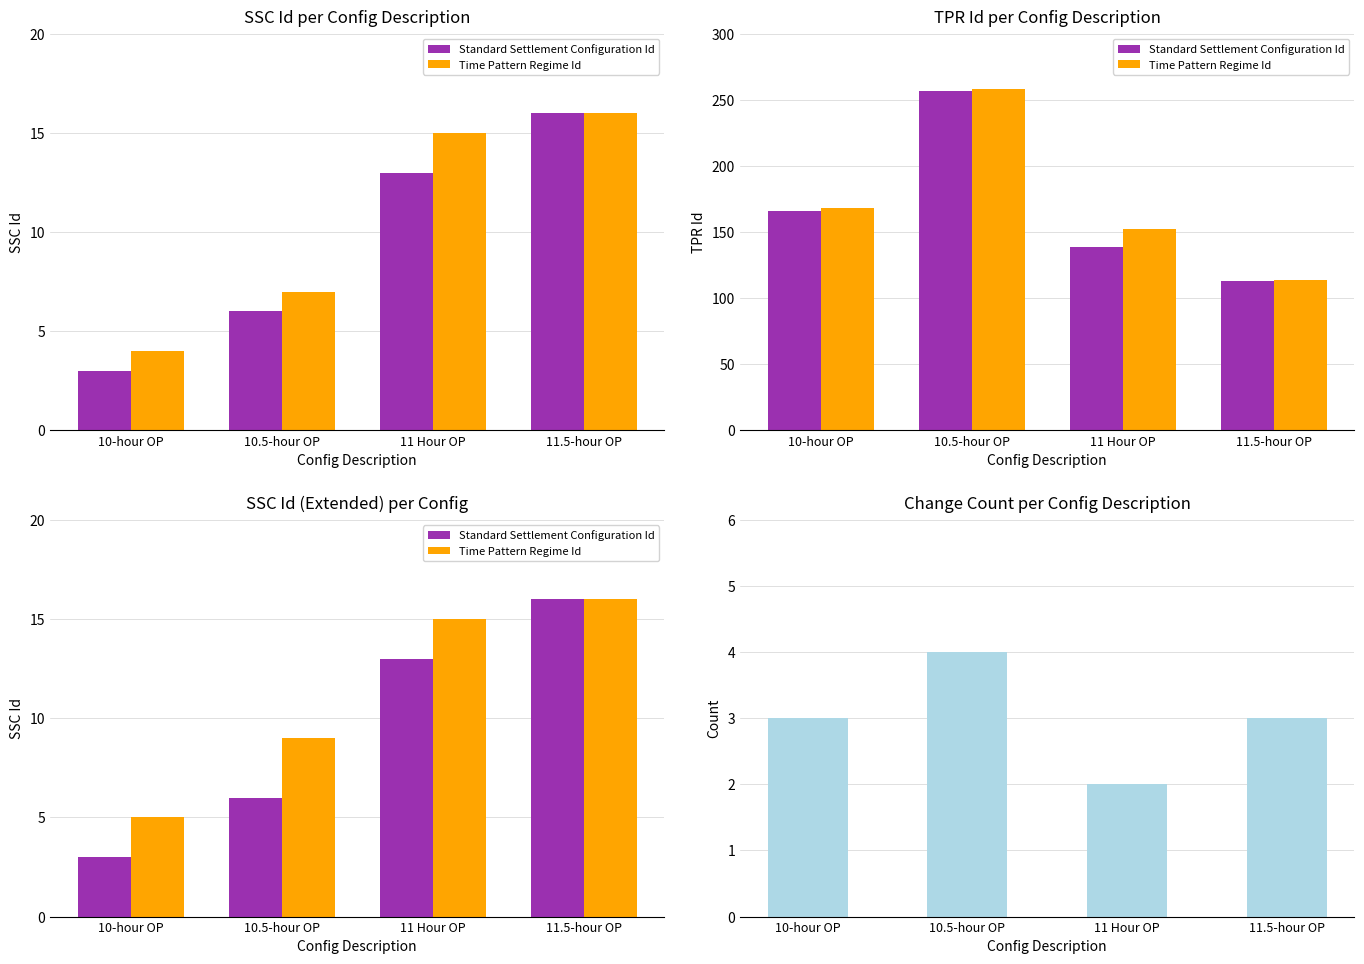

How many values in the Time Pattern Regime Id series are below 15?

2